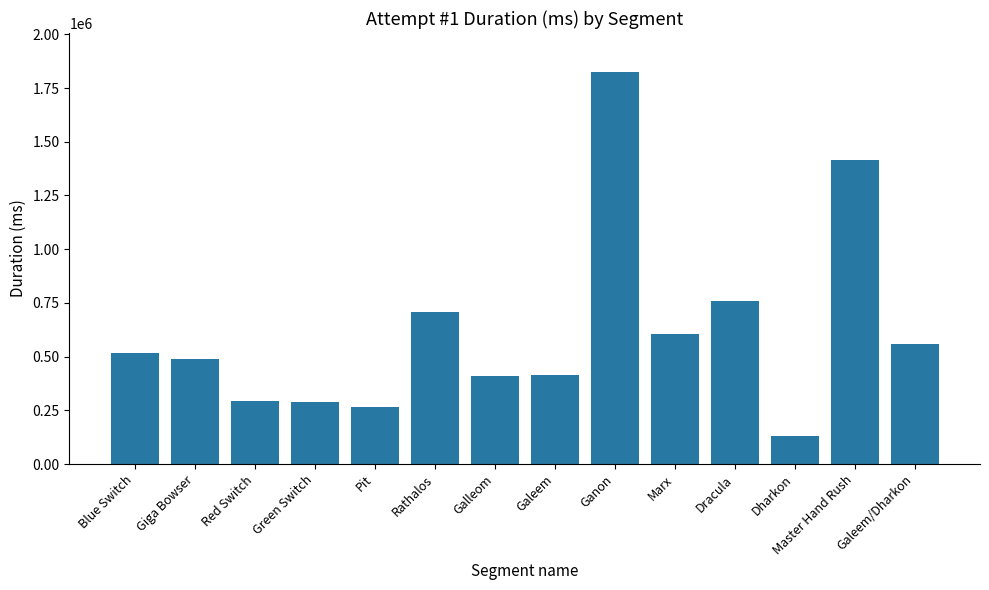

What is the smallest value displayed?

131467